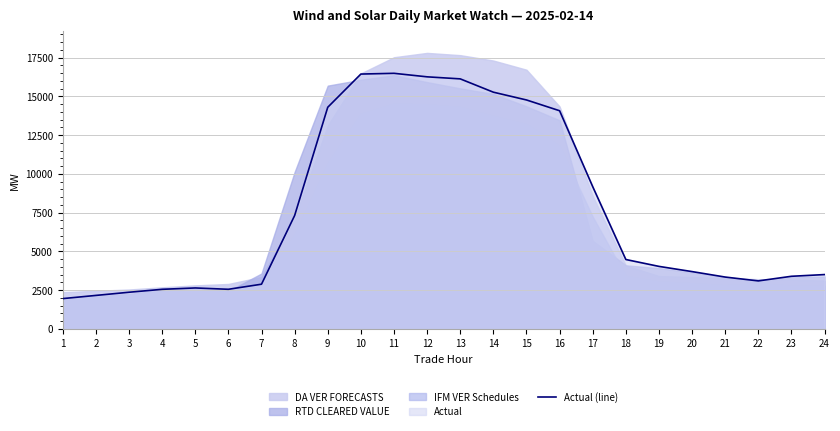

Where is the data nearest to the value 9227?

17